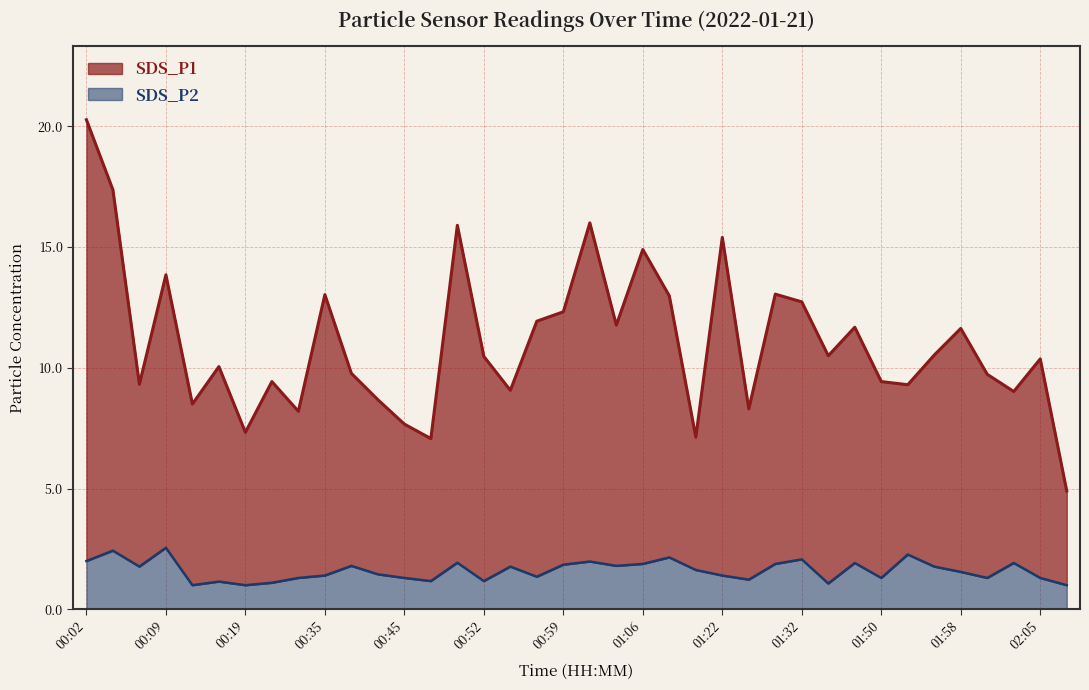

Reading left to right, what are all the values shown in this chart?

SDS_P1: 00:02=20.3	00:05=17.4	00:07=9.3	00:09=13.8	00:12=8.5	00:14=10.1	00:19=7.3	00:30=9.4	00:32=8.2	00:35=13.0	00:37=9.8	00:40=8.7	00:45=7.7	00:47=7.1	00:49=15.9	00:52=10.5	00:54=9.1	00:57=11.9	00:59=12.3	01:02=16.0	01:04=11.8	01:06=14.9	01:09=13.0	01:20=7.1	01:22=15.4	01:27=8.3	01:30=13.1	01:32=12.7	01:35=10.5	01:40=11.7	01:50=9.4	01:53=9.3	01:55=10.5	01:58=11.6	02:00=9.7	02:03=9.0	02:05=10.4	02:07=4.9
SDS_P2: 00:02=2.0	00:05=2.4	00:07=1.8	00:09=2.5	00:12=1.0	00:14=1.1	00:19=1.0	00:30=1.1	00:32=1.3	00:35=1.4	00:37=1.8	00:40=1.4	00:45=1.3	00:47=1.2	00:49=1.9	00:52=1.2	00:54=1.8	00:57=1.4	00:59=1.9	01:02=2.0	01:04=1.8	01:06=1.9	01:09=2.1	01:20=1.6	01:22=1.4	01:27=1.2	01:30=1.9	01:32=2.1	01:35=1.1	01:40=1.9	01:50=1.3	01:53=2.3	01:55=1.8	01:58=1.6	02:00=1.3	02:03=1.9	02:05=1.3	02:07=1.0